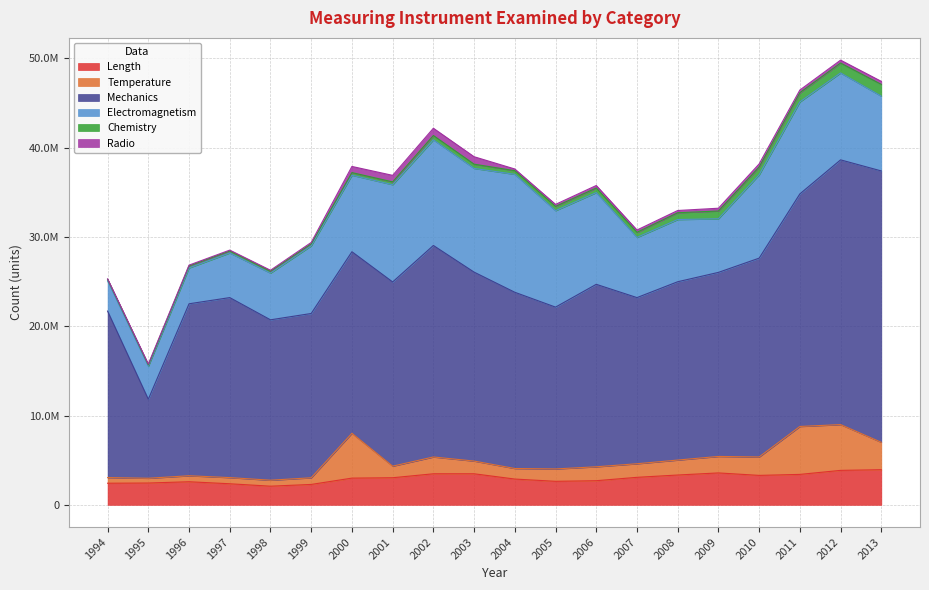

How many lines are shown in the chart?

6